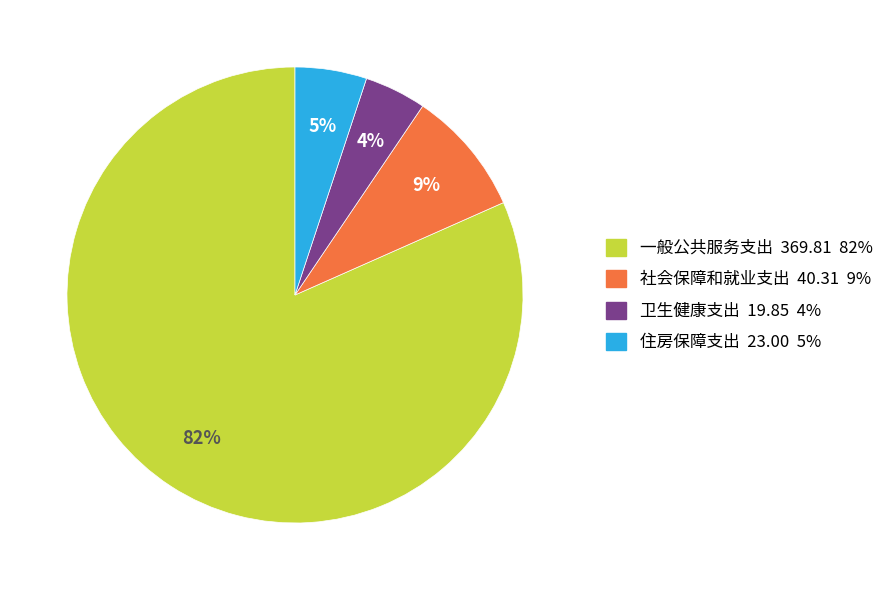

Is the sum of 住房保障支出 and 一般公共服务支出 greater than half?

Yes